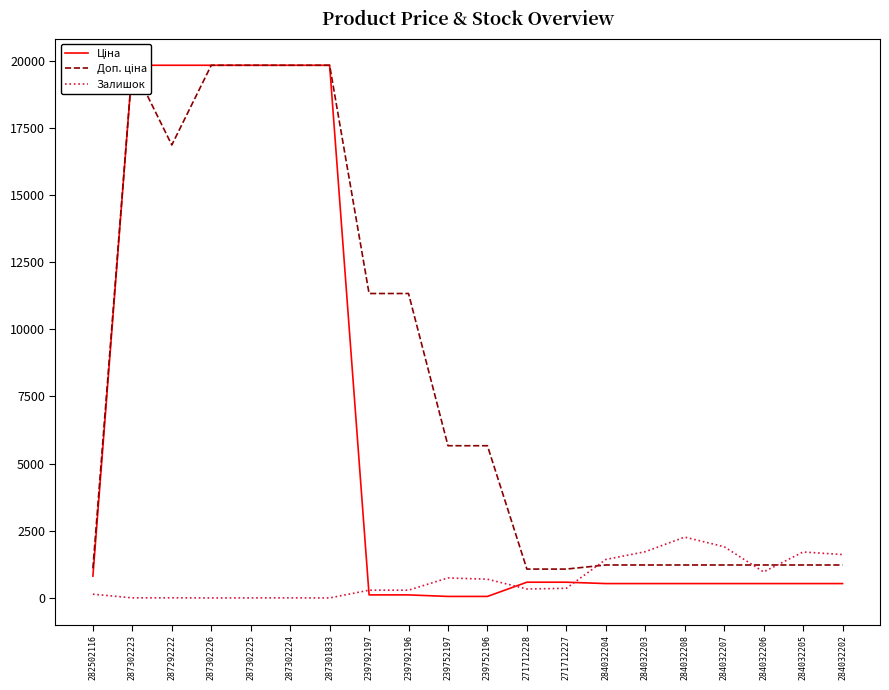

Where is Ціна nearest to the value 9943?

282502116